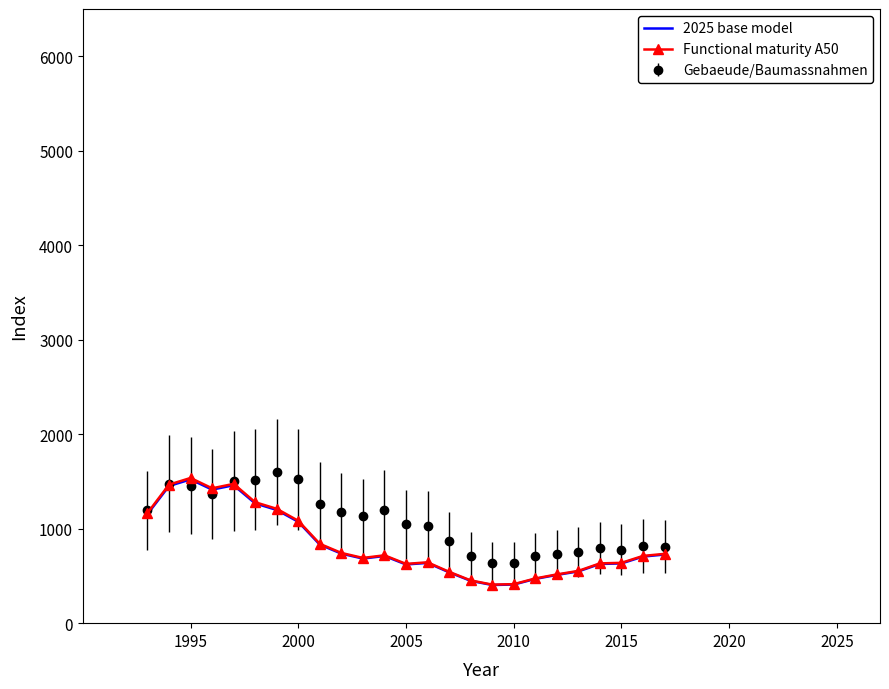

Which series has the widest spread of values?

Functional maturity A50